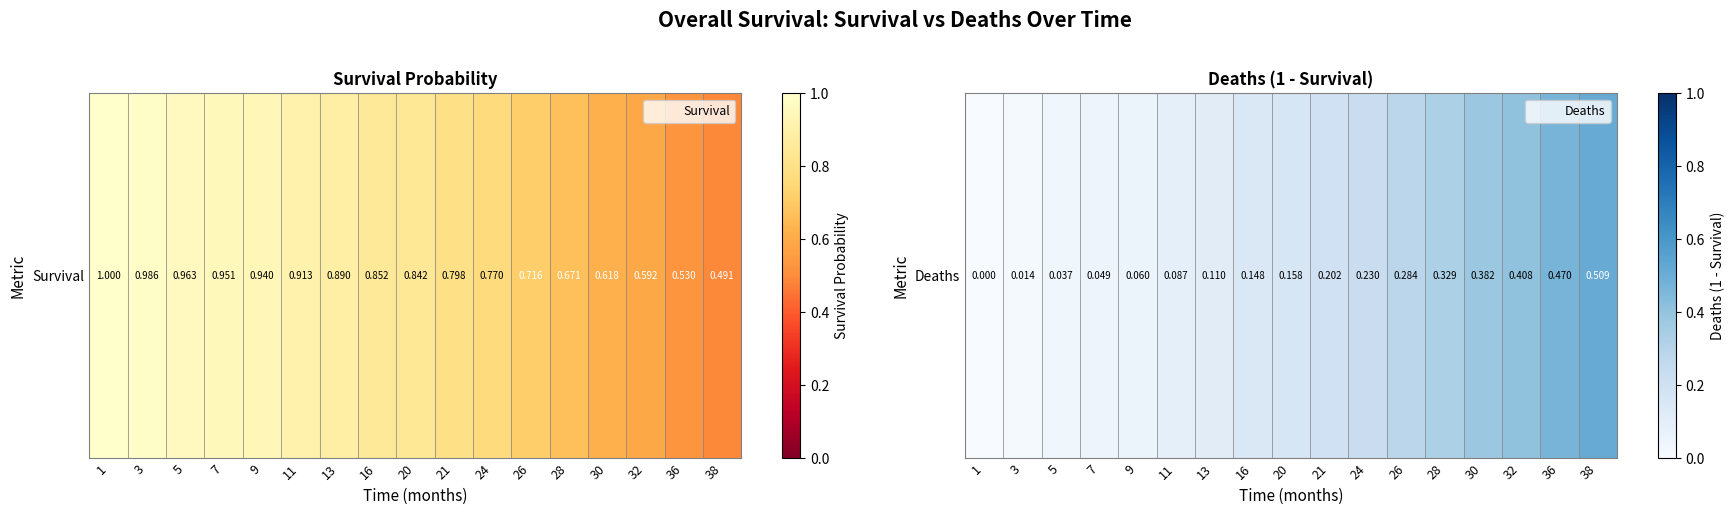

Reading left to right, transcribe all the data shown in this chart.

1=0.0	3=0.0	5=0.0	7=0.0	9=0.1	11=0.1	13=0.1	16=0.1	20=0.2	21=0.2	24=0.2	26=0.3	28=0.3	30=0.4	32=0.4	36=0.5	38=0.5